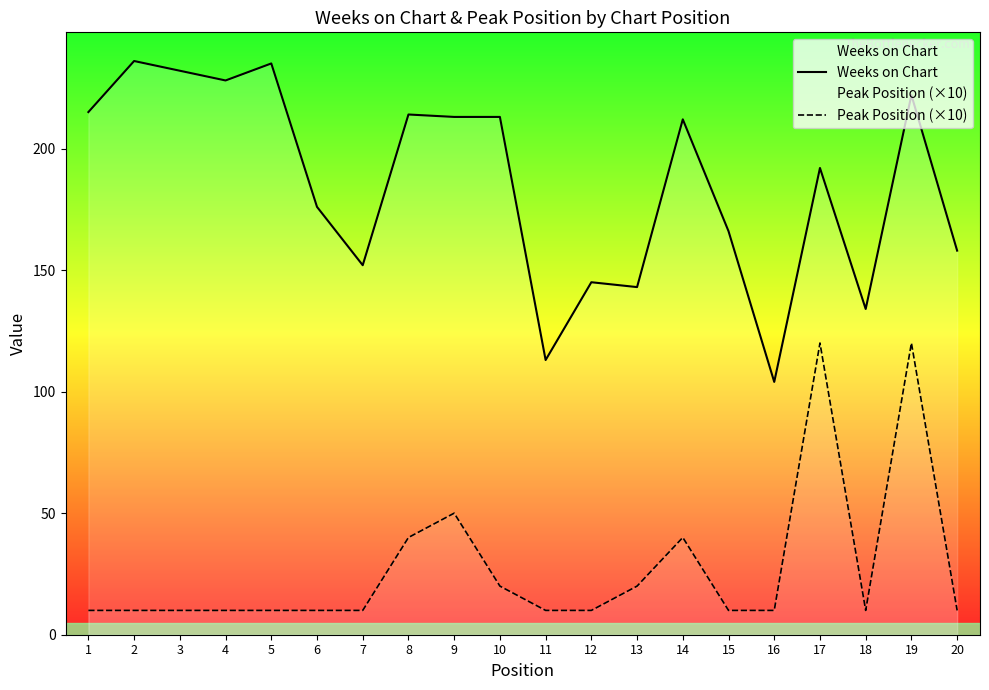

Which series changed the most between 11 and 12?

Weeks on Chart